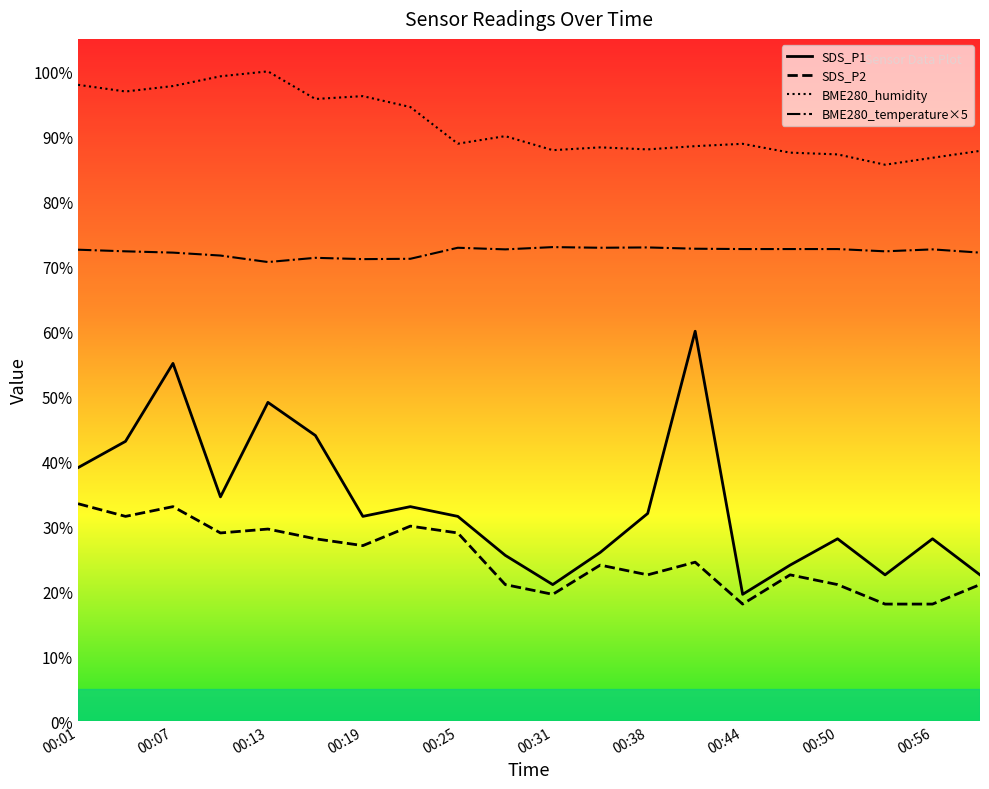

What is the difference between the maximum and minimum values in the SDS_P2 series?

15.5